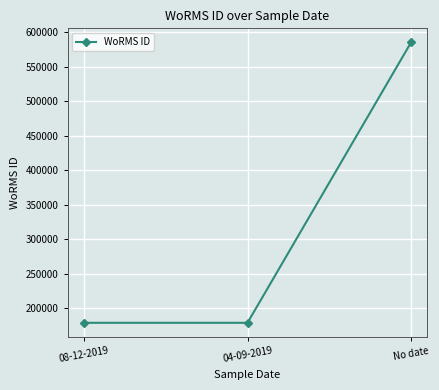

What is the change in value from 08-12-2019 to 04-09-2019?

+2